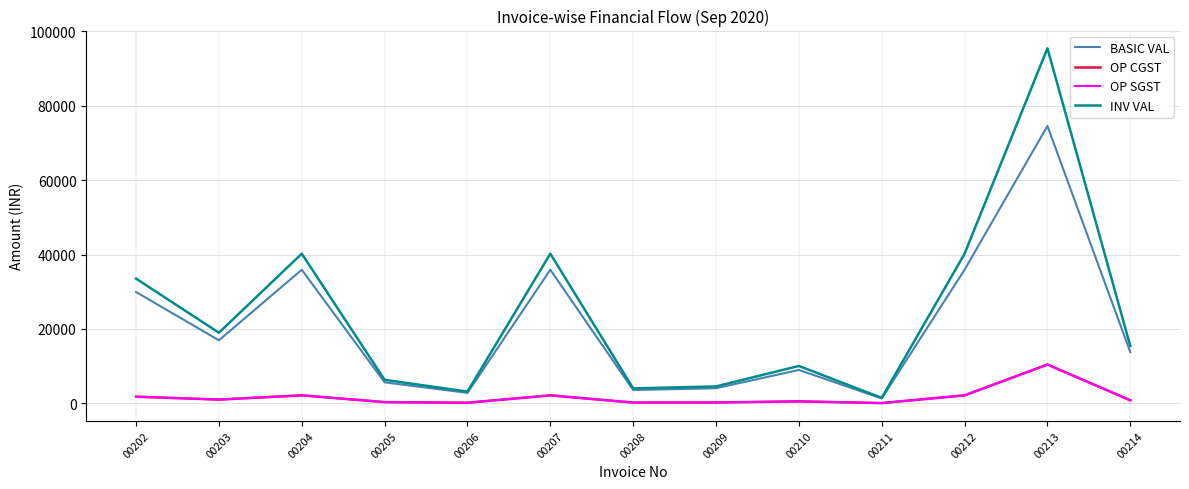

Is this an area chart (filled region under the line)?

No